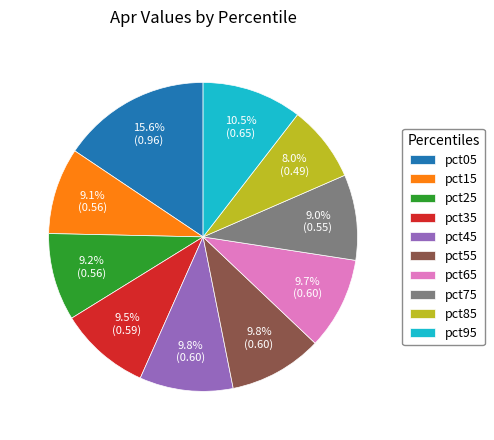

What percentage is the pct25 slice, to the nearest percent?

9%